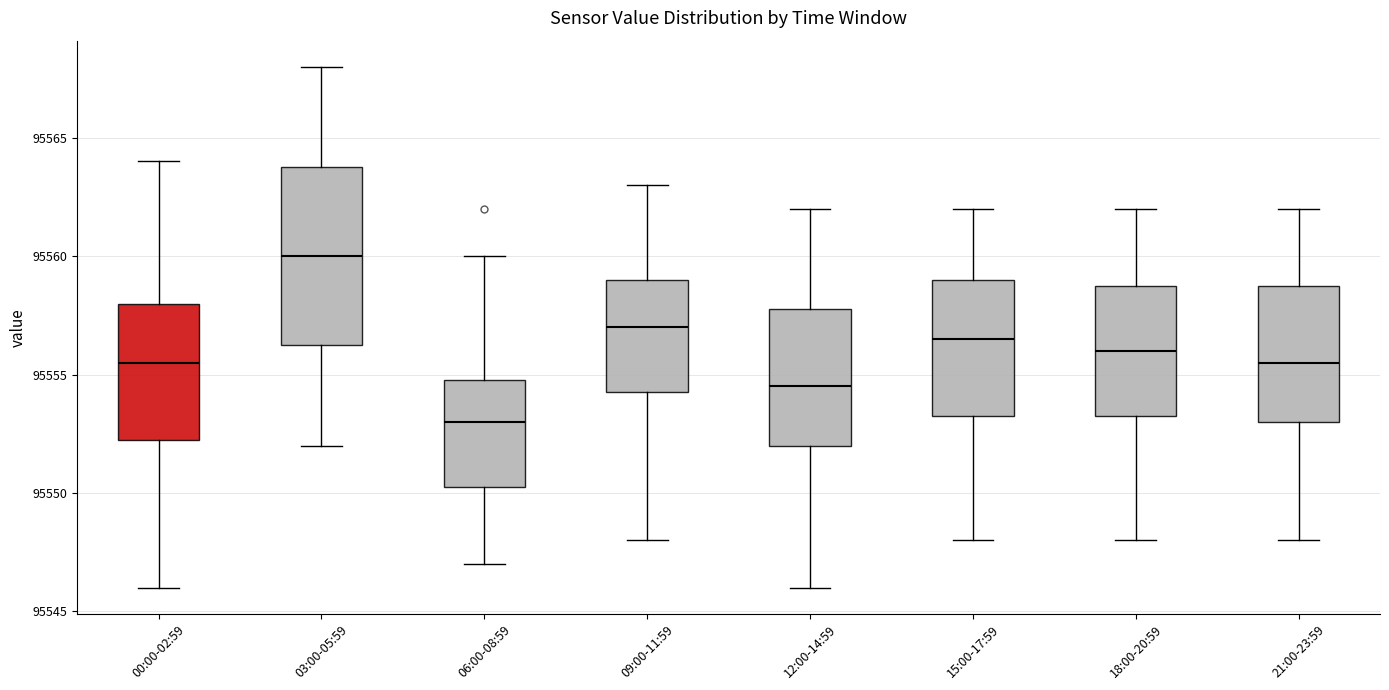

Reading left to right, transcribe this box plot: for each box, give where its median line is, the range the box spans, and where its two whiskers end, as read against the y-axis. The values are not printed on the chart, so give them approximately, as read against the axis.

00:00-02:59: median 95555.5, box 95552.5 to 95558.0, whiskers 95546.0 to 95564.0
03:00-05:59: median 95560.0, box 95556.5 to 95564.0, whiskers 95552.0 to 95568.0
06:00-08:59: median 95553.0, box 95550.5 to 95555.0, whiskers 95547.0 to 95560.0
09:00-11:59: median 95557.0, box 95554.5 to 95559.0, whiskers 95548.0 to 95563.0
12:00-14:59: median 95554.5, box 95552.0 to 95558.0, whiskers 95546.0 to 95562.0
15:00-17:59: median 95556.5, box 95553.5 to 95559.0, whiskers 95548.0 to 95562.0
18:00-20:59: median 95556.0, box 95553.5 to 95559.0, whiskers 95548.0 to 95562.0
21:00-23:59: median 95555.5, box 95553.0 to 95559.0, whiskers 95548.0 to 95562.0